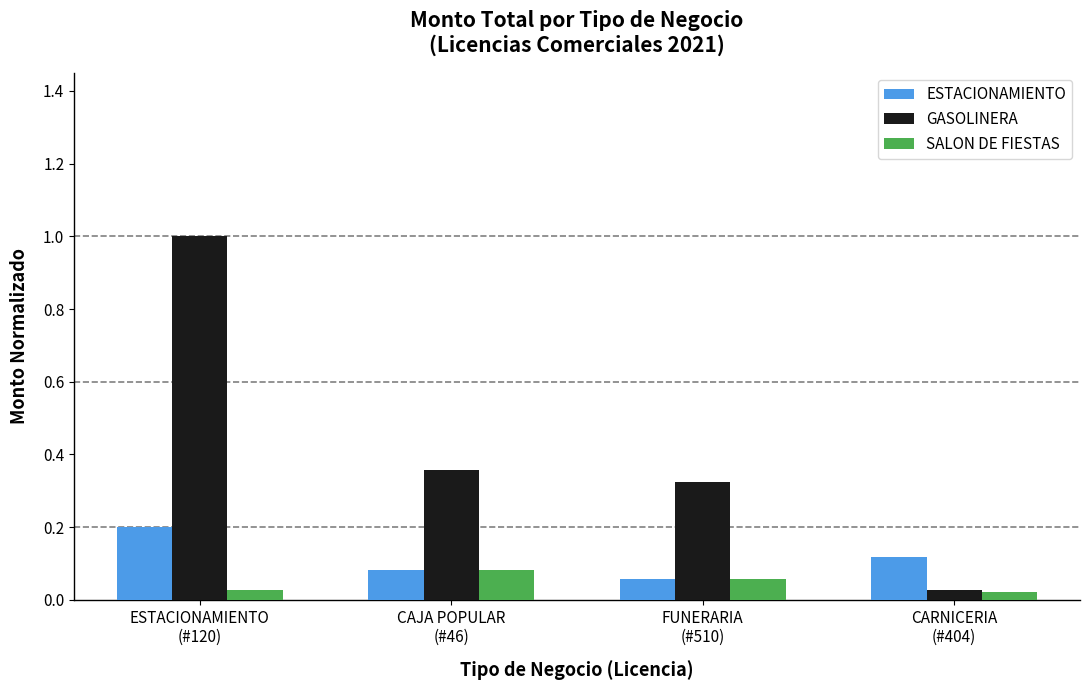

At which category does the chart reach its peak across all series?

ESTACIONAMIENTO
(#120)